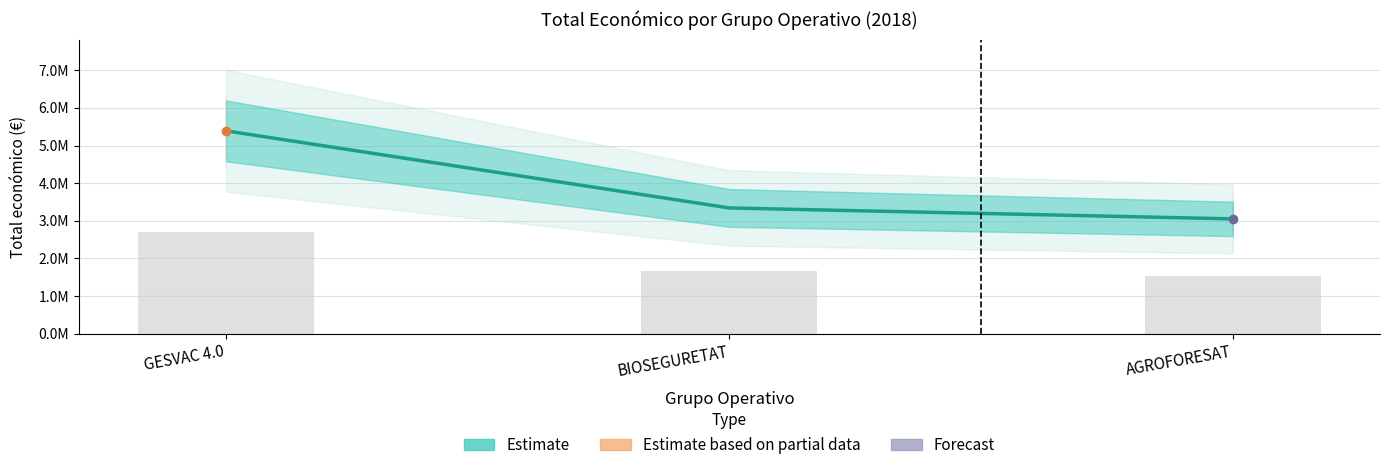

How many values are between 3051573 and 5390598?

3